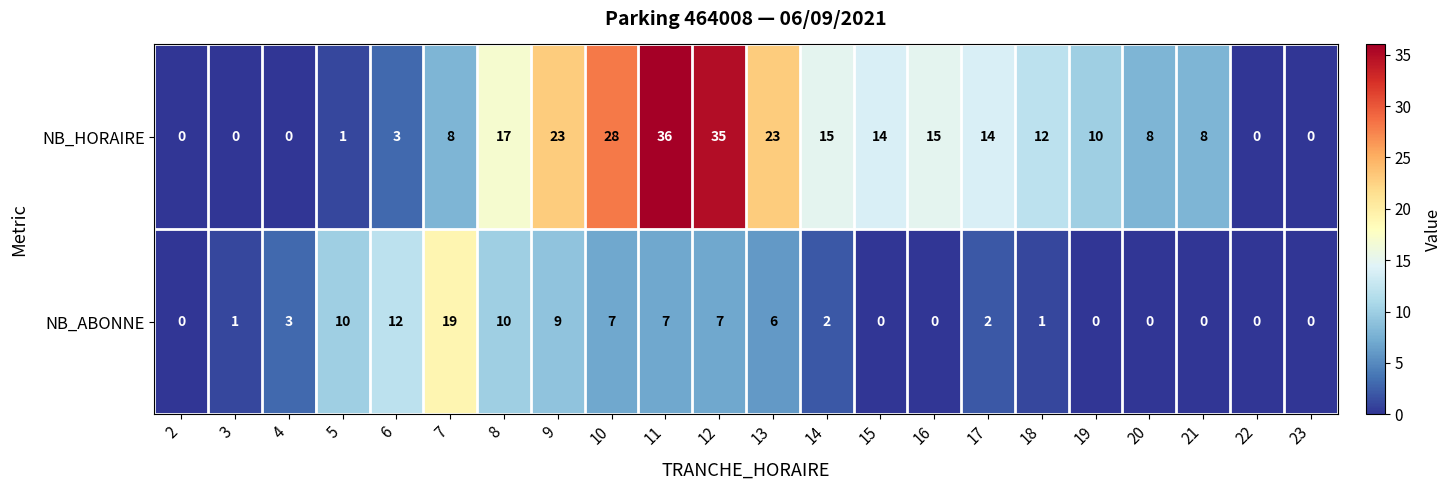

What is the total value across all series at 3?

1